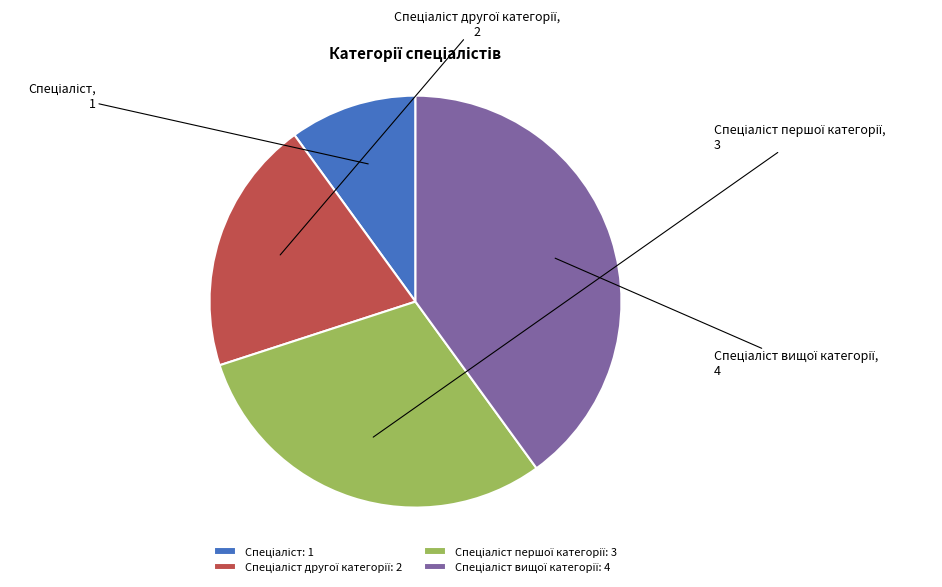

Is there a majority slice in this chart?

No